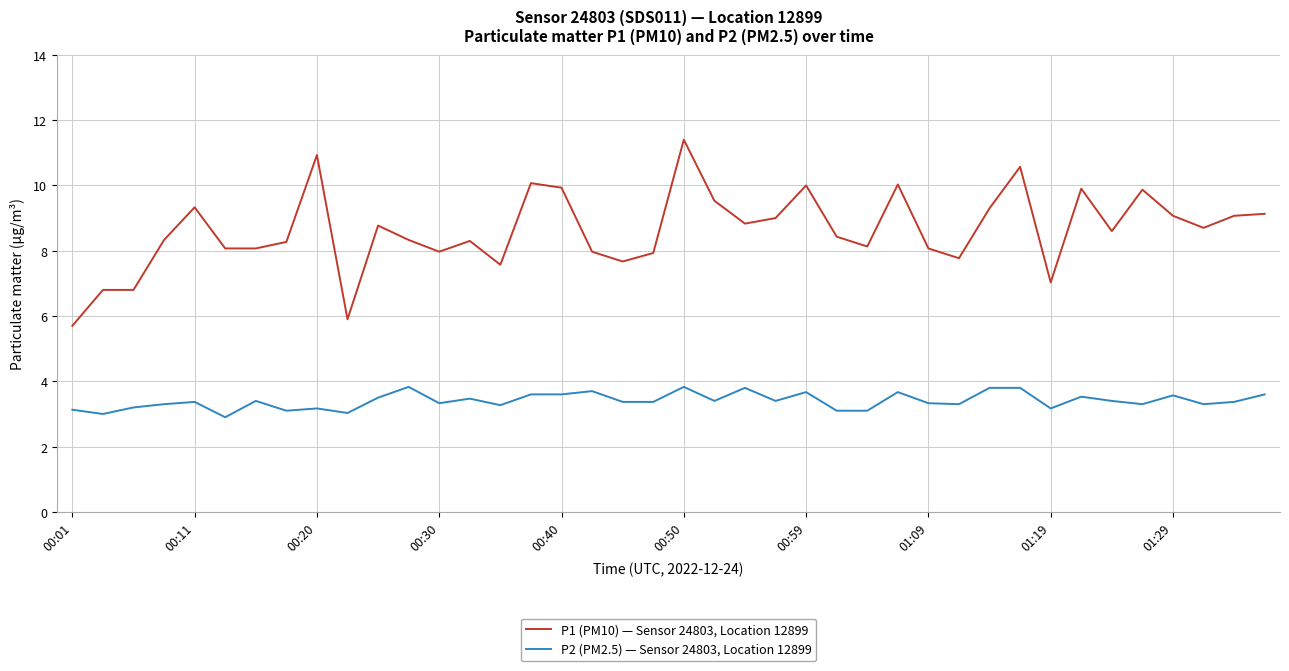

Which series has the largest total across all categories?

P1 (PM10) — Sensor 24803, Location 12899